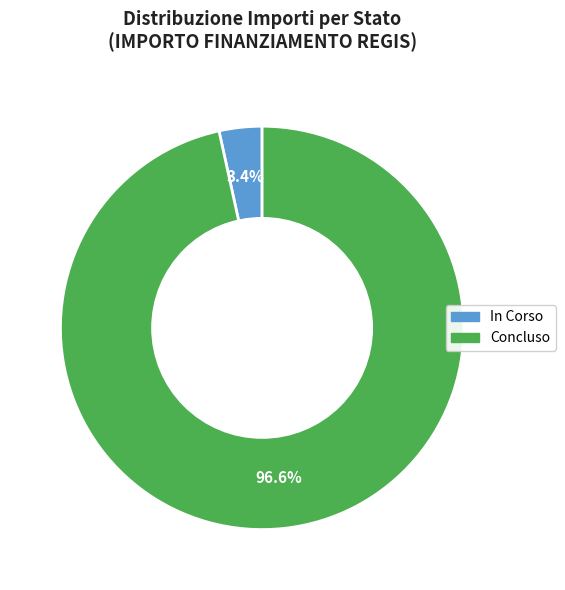

Rank the categories by value from highest to lowest.

Concluso, In Corso